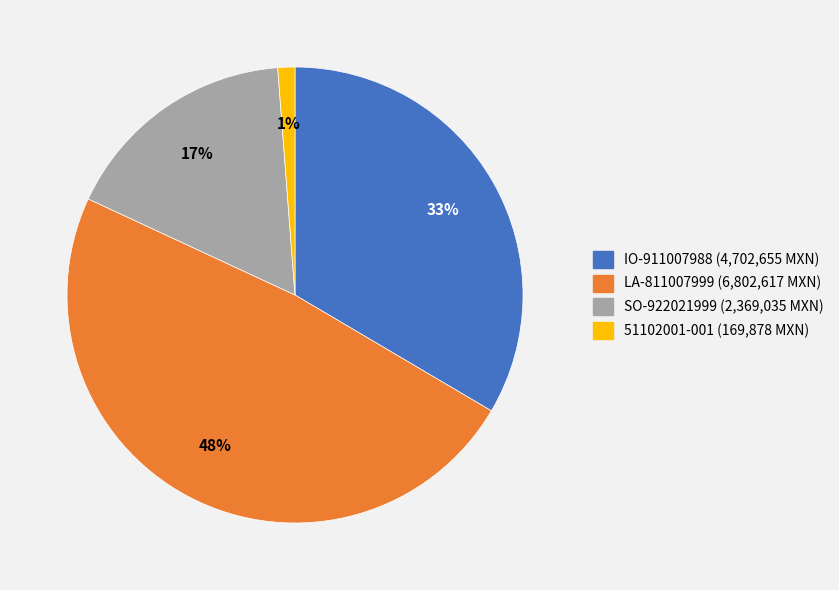

Does any single category account for the majority?

No